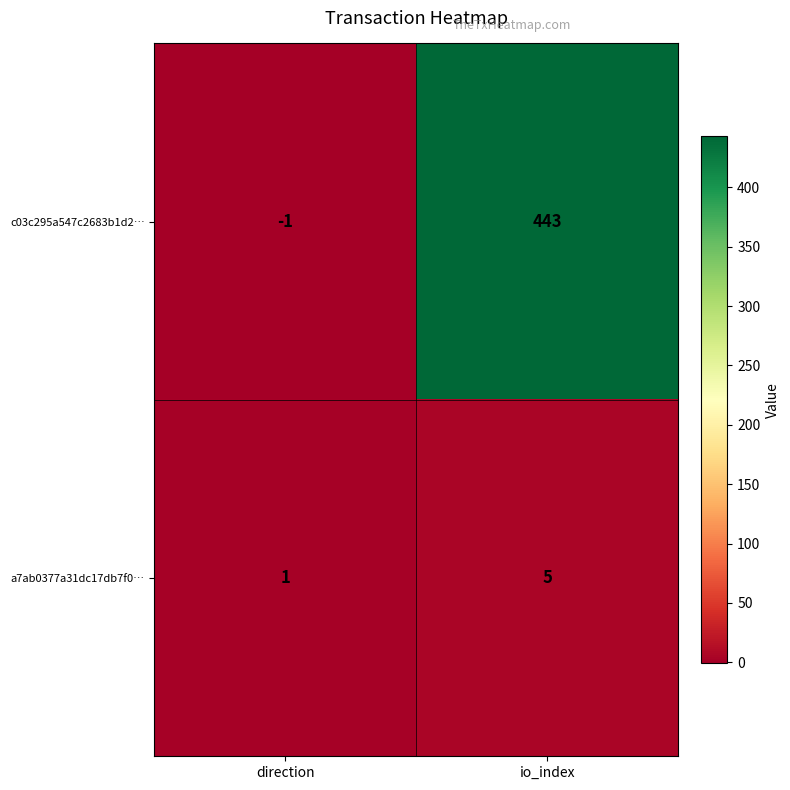

What is the average value of the a7ab0377a31dc17db7f0… series?

3